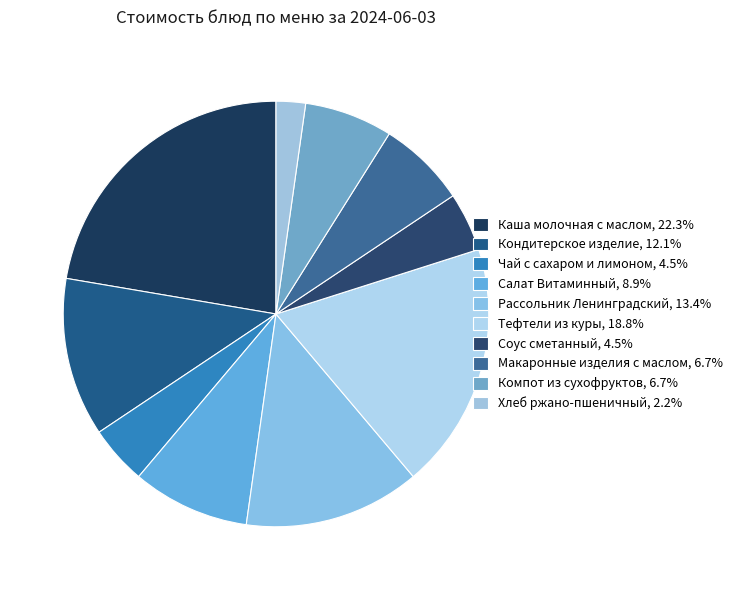

Count the number of slices in the pie.

10